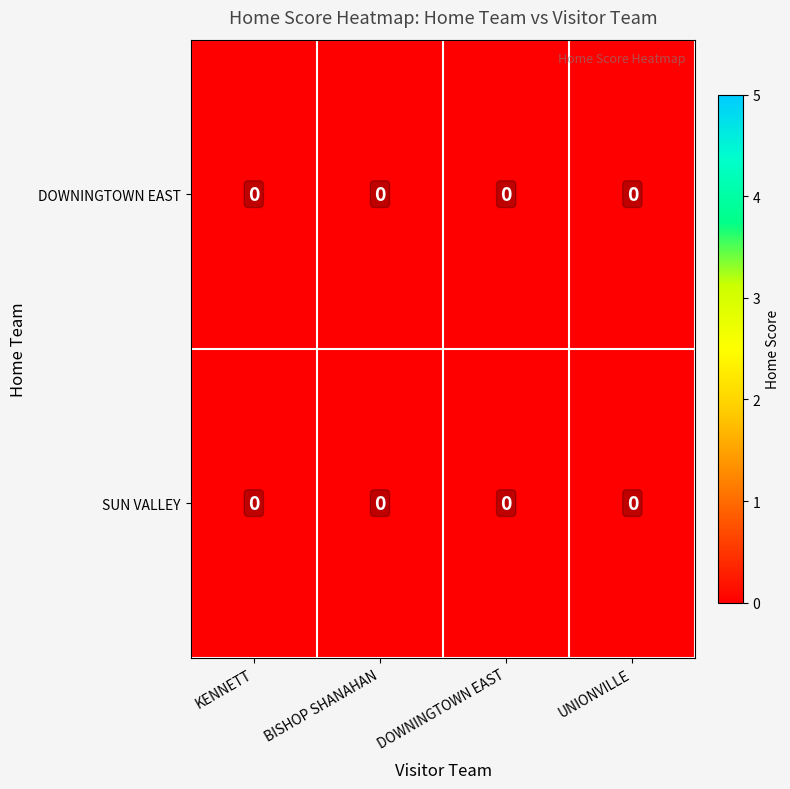

Which category has the highest value in the row_0 series?

KENNETT